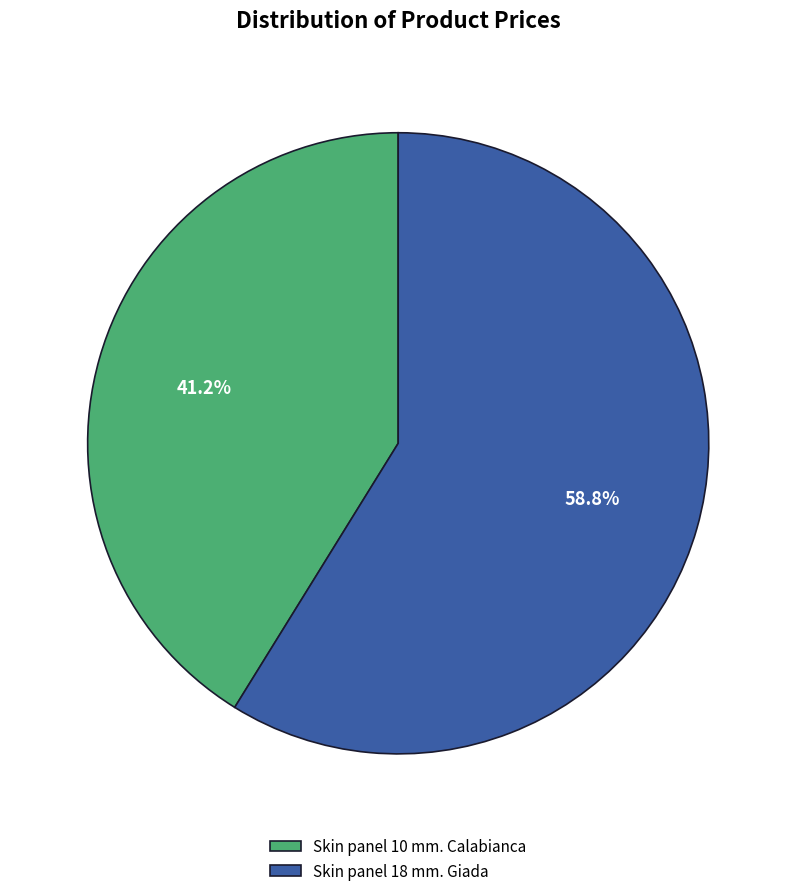

Count the number of slices in the pie.

2